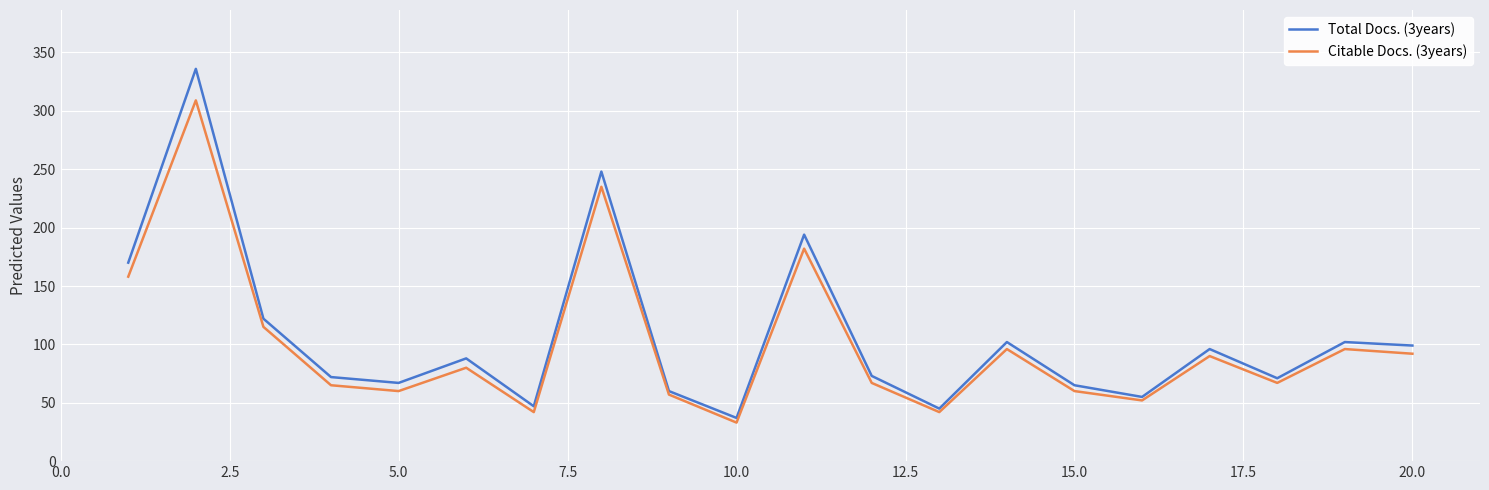

Which series has the largest range (max minus min)?

Total Docs. (3years)